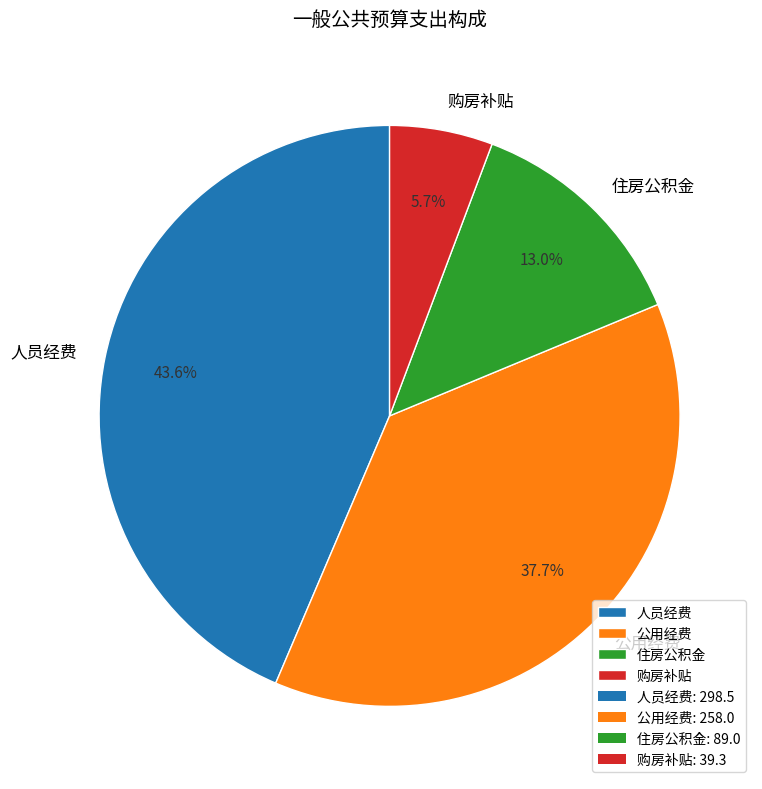

What is the total percentage of 人员经费 and 公用经费?

81.3%